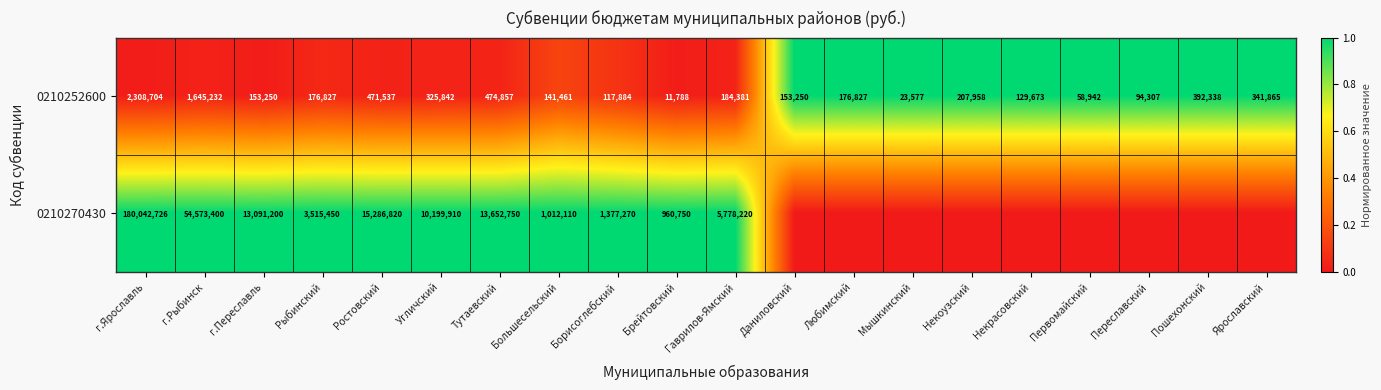

Is it true that 0210252600 equals 94307 at Переславский?

True